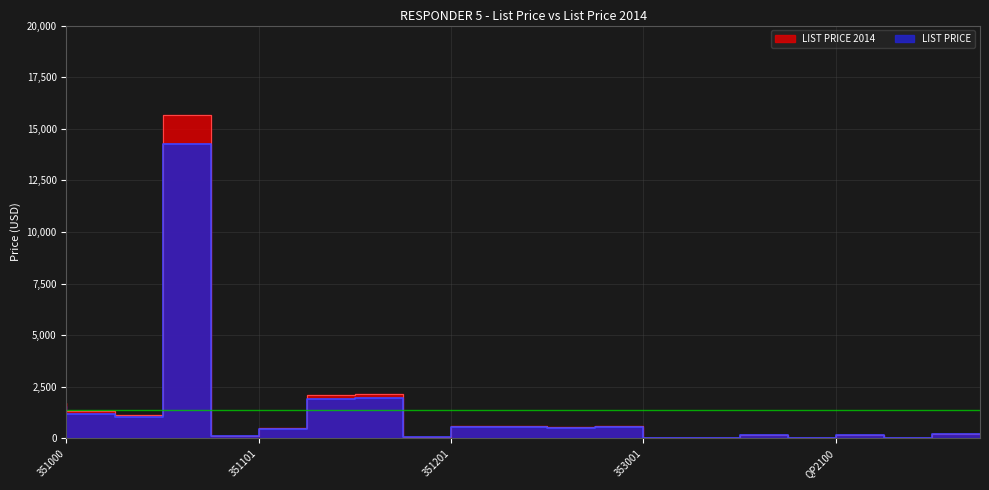

What is the difference between the maximum and minimum values in the LIST PRICE 2014 series?

15664.0